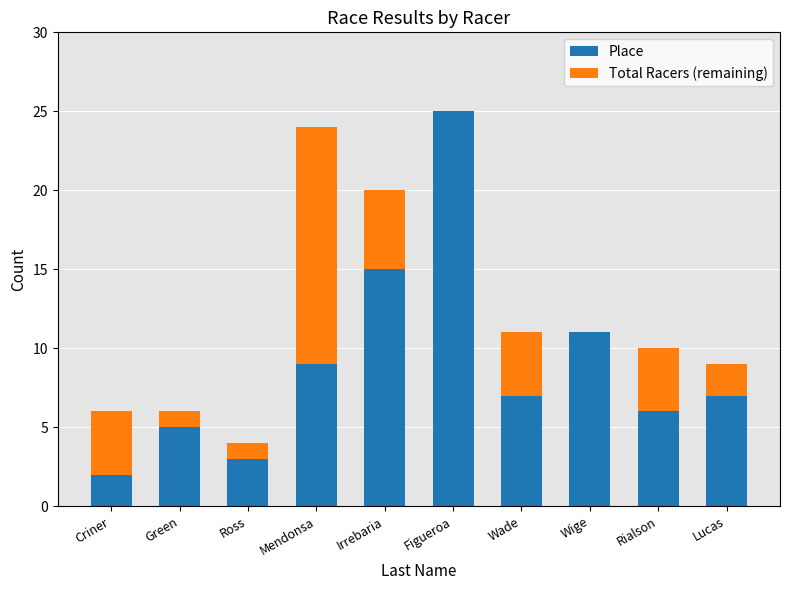

Is it true that Place equals 3 at Ross?

True